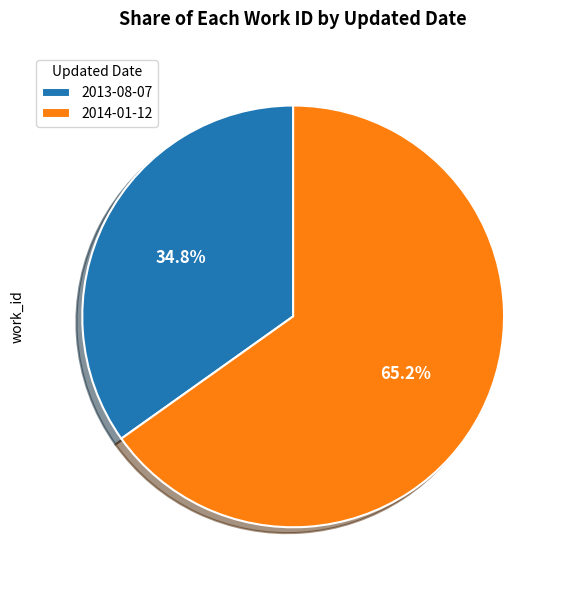

Rank the categories by value from lowest to highest.

2013-08-07, 2014-01-12